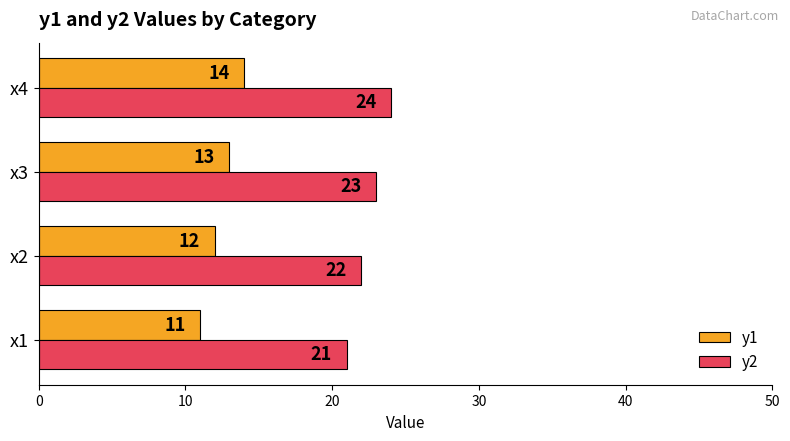

What is the difference between the highest and lowest values at x2?

10